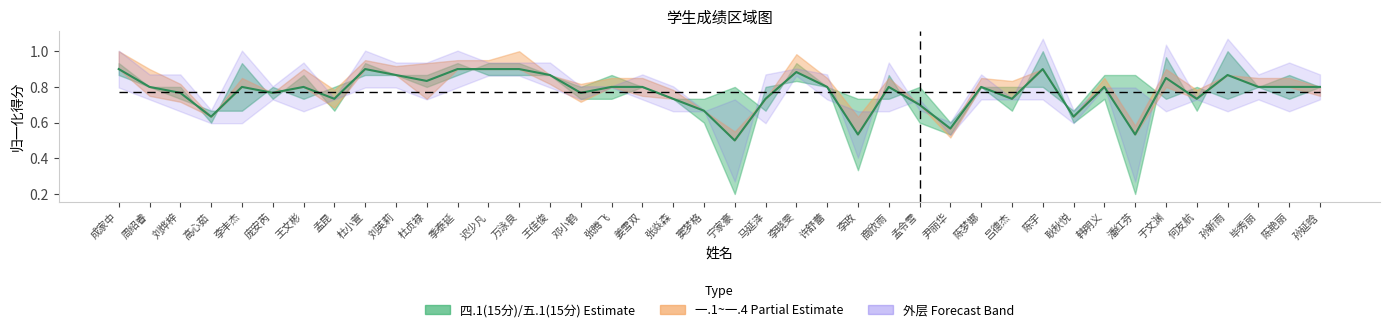

Count the number of categories in the chart.

40